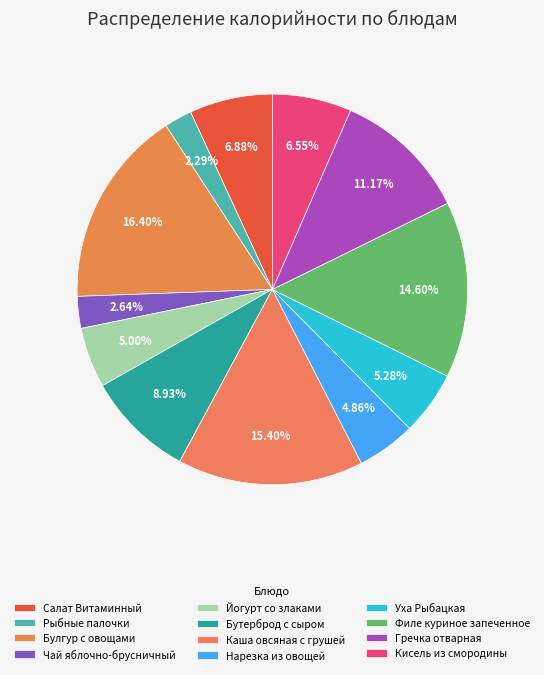

Count the number of slices in the pie.

12